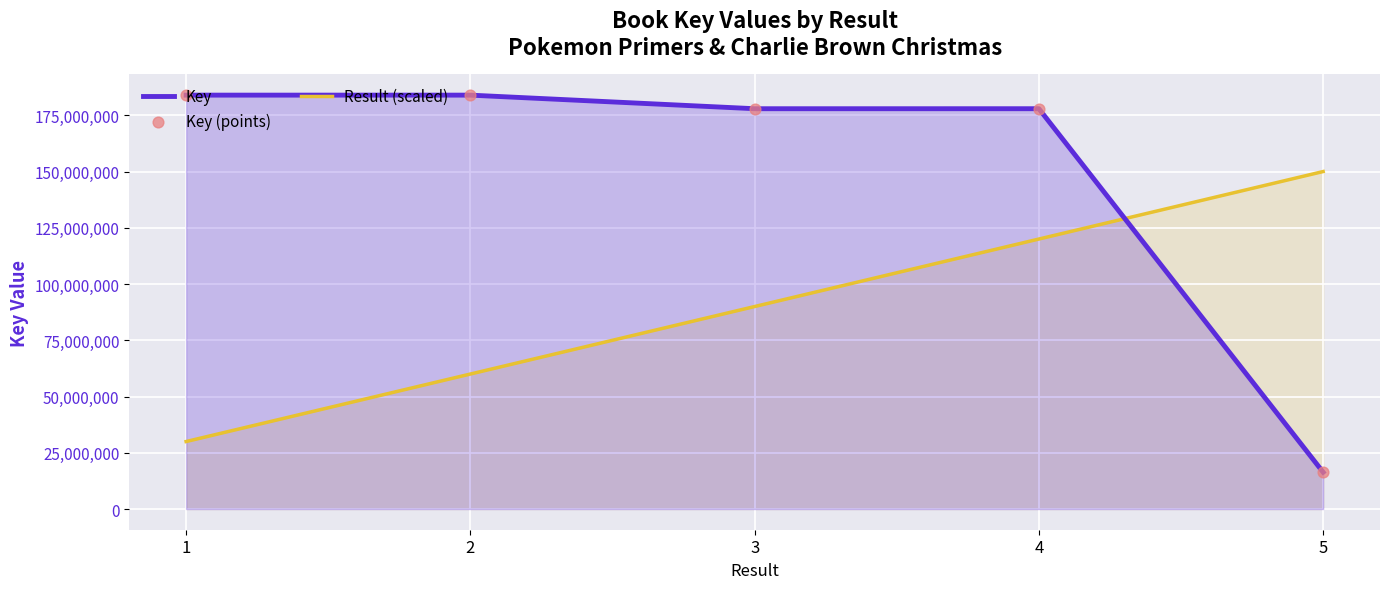

Is the value of Key at 2 greater than the value of Key (points) at 3?

Yes